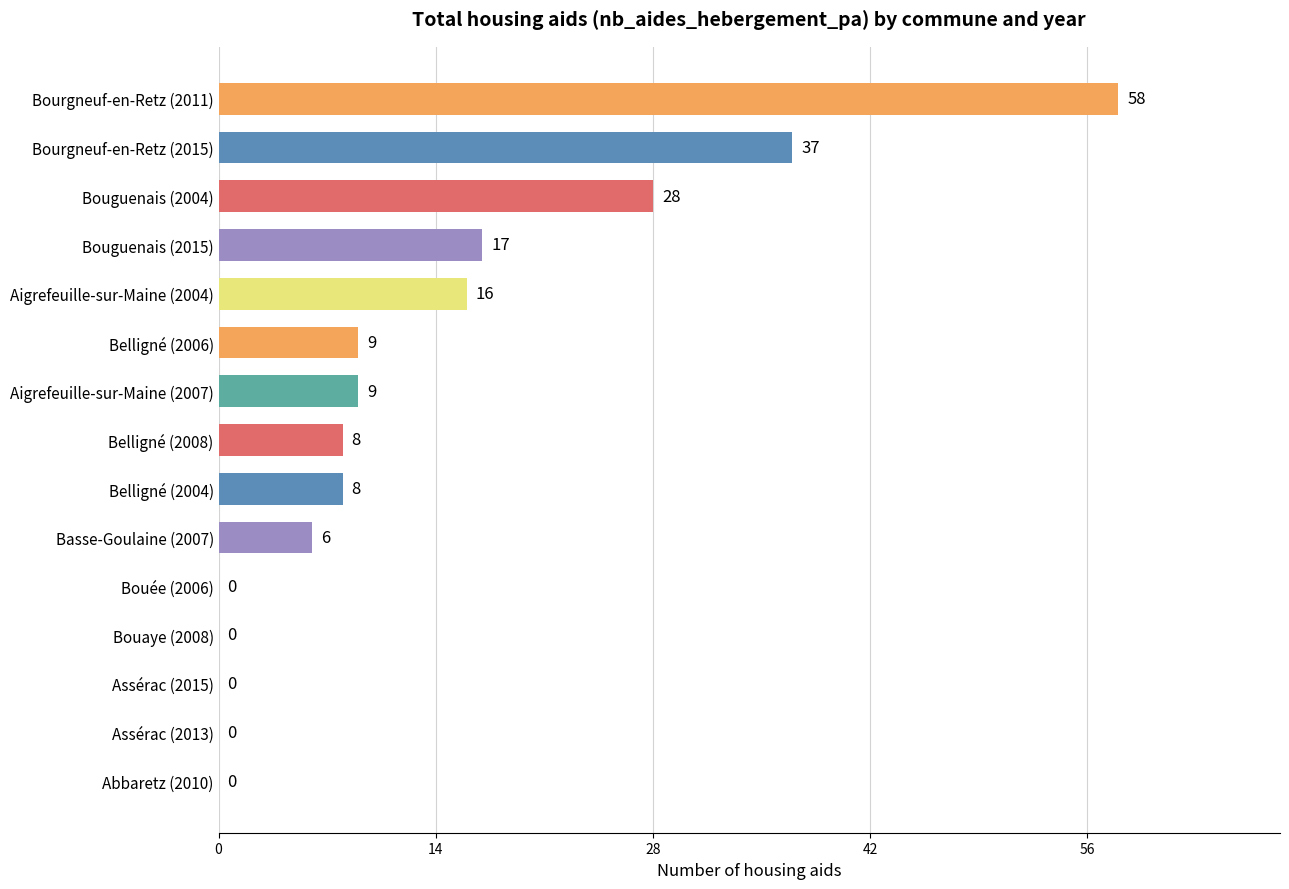

Between Bouguenais (2015) and Assérac (2015), which is larger?

Bouguenais (2015)